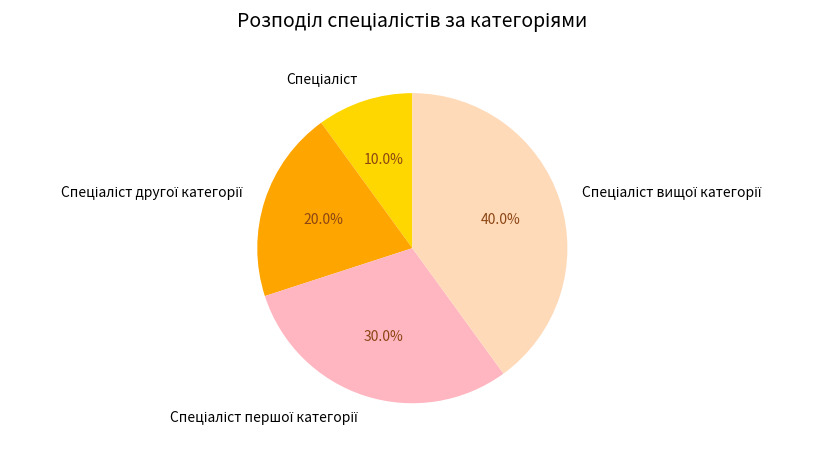

Does any single category account for the majority?

No